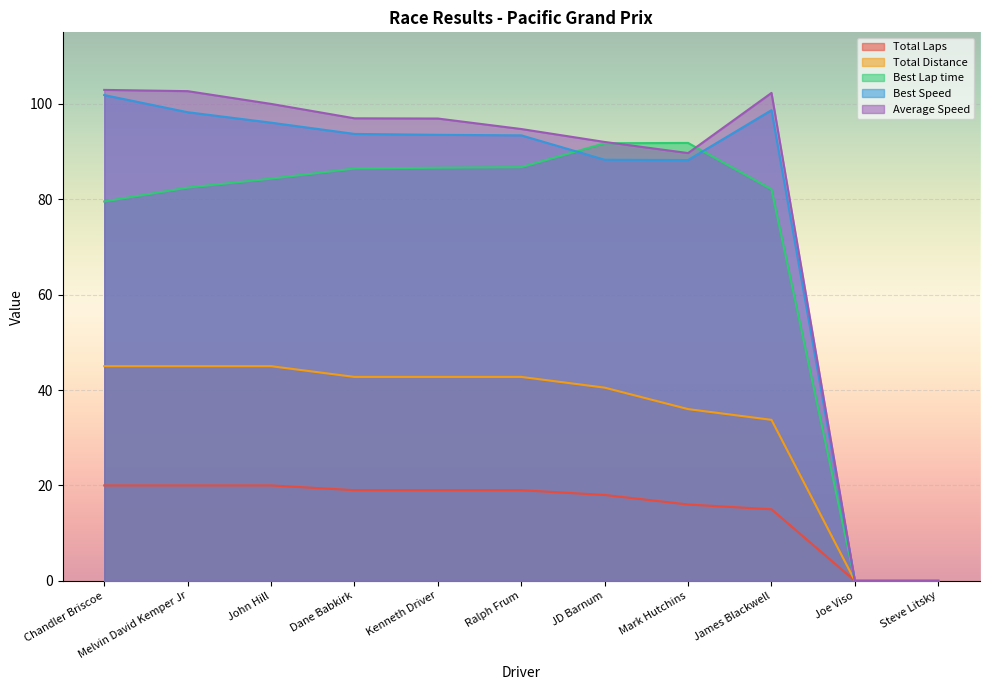

How many interior local valleys does the Average Speed series have?

1